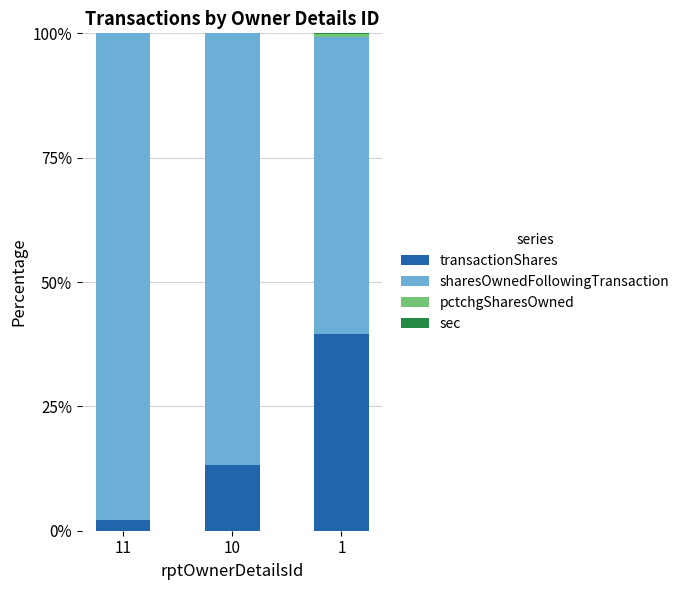

What is the highest value of the transactionShares series?

39.5